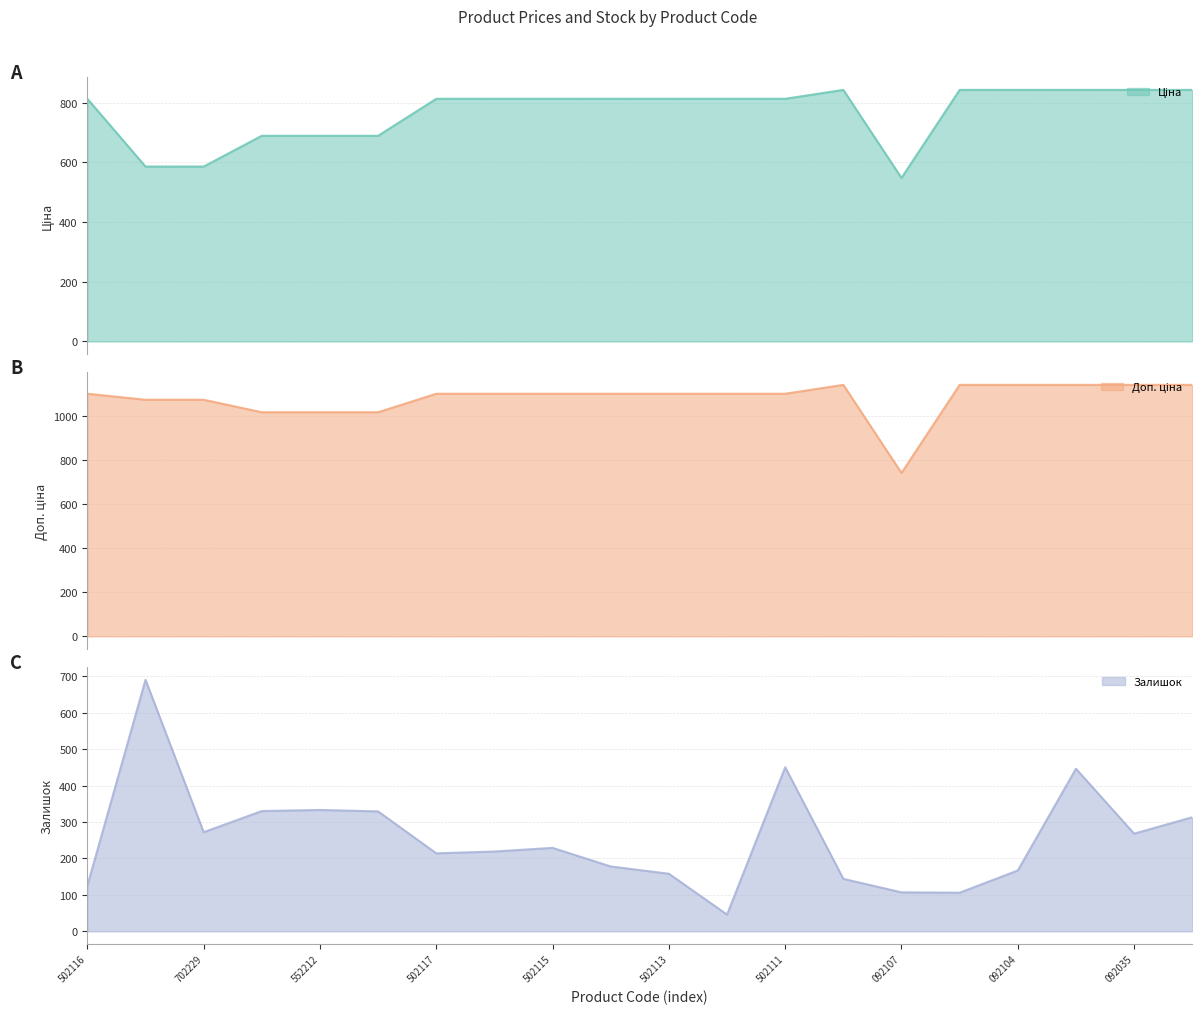

What is the difference between the Доп. ціна values at 271702230 and 259552212?

56.7